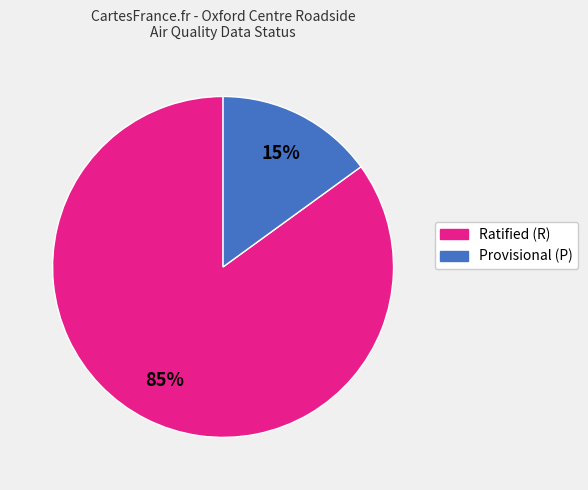

The Provisional (P) slice represents 25% of the pie. True or false?

False